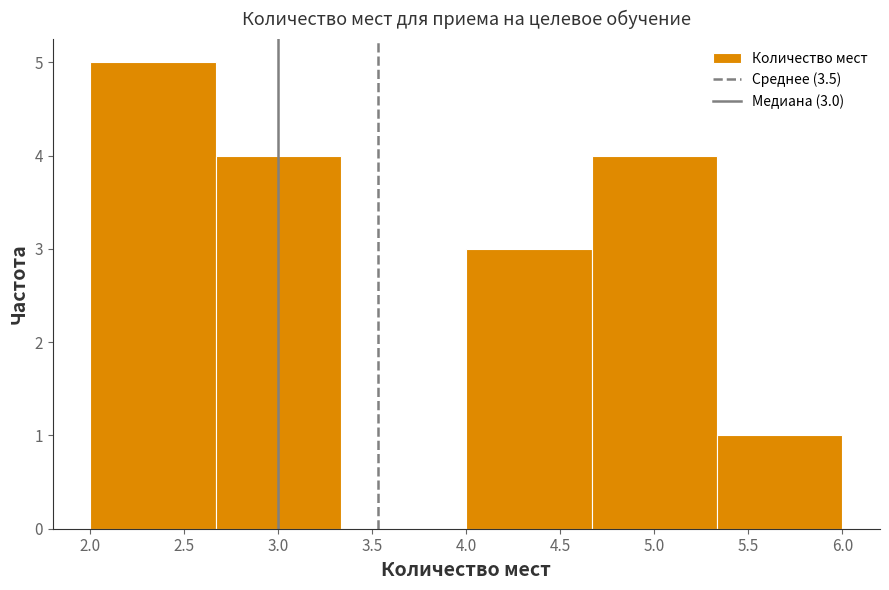

Over which range of the x-axis is the bar tallest?

2.00 to 2.65